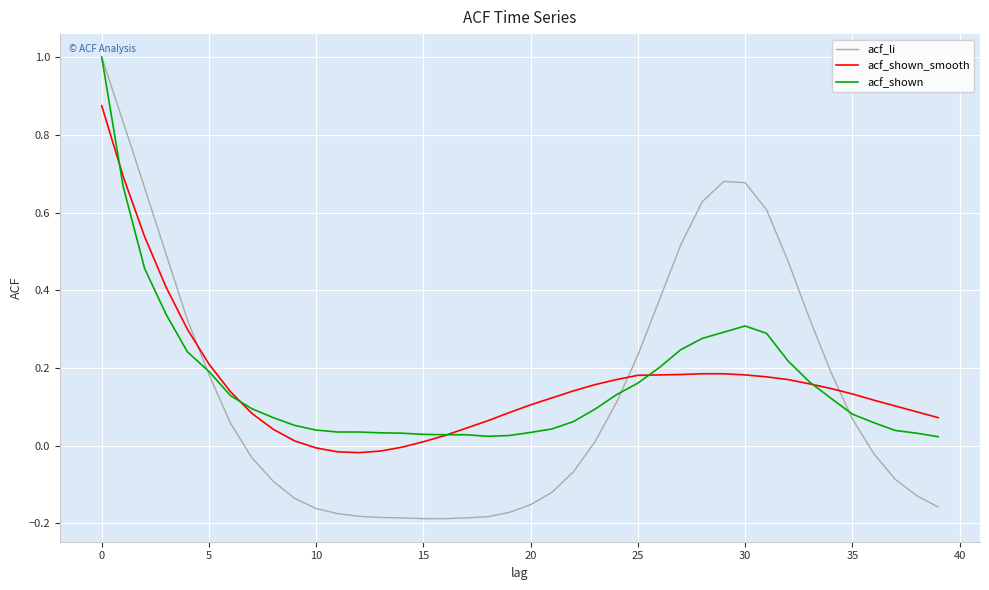

How many intersections are there between acf_li and acf_shown_smooth?

3